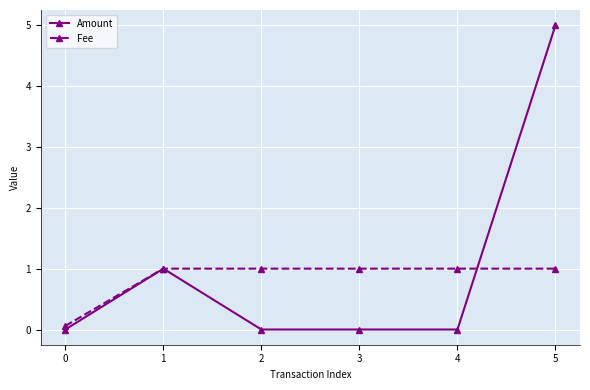

What is the lowest value of the Fee series?

0.1